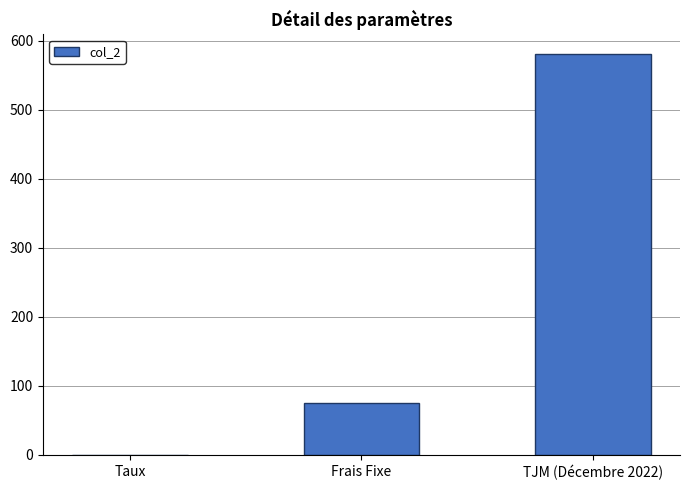

What is the difference between the values at Taux and TJM (Décembre 2022)?

579.9